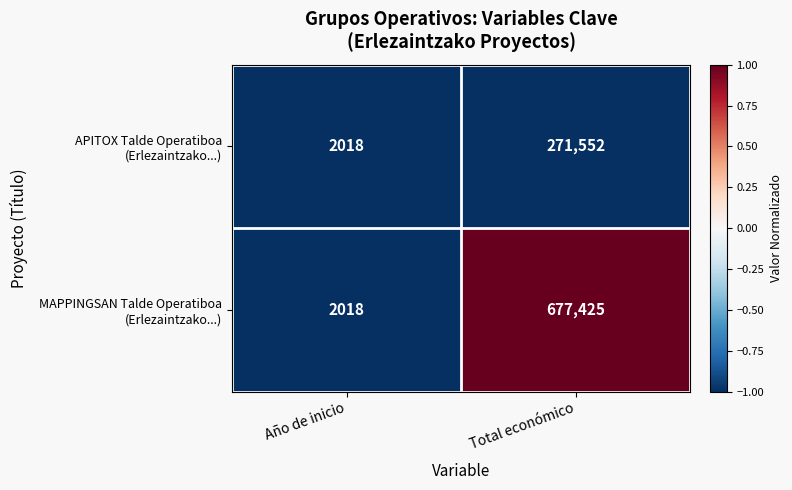

At which category is the sum across all series the highest?

Total económico